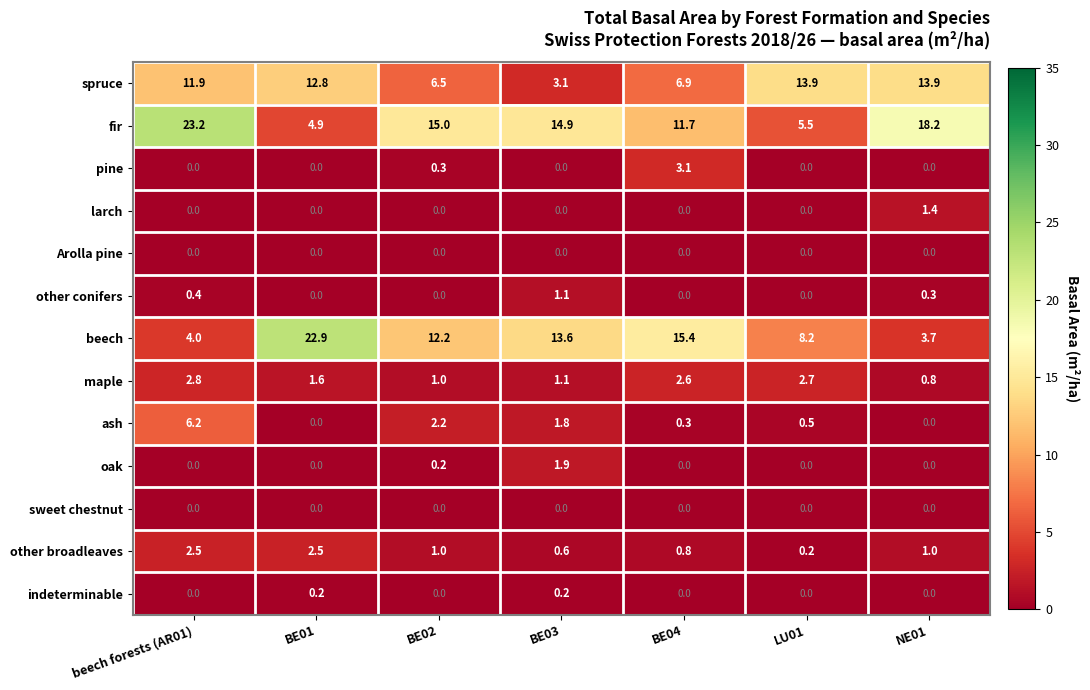

Which series changed the most between beech forests (AR01) and BE04?

fir